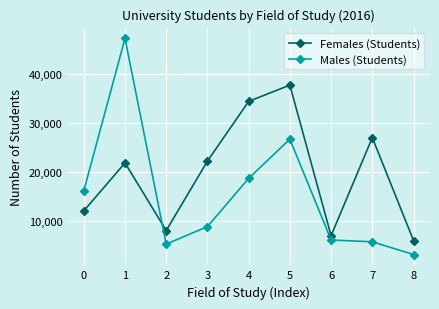

What value does the Males (Students) series have at 8, to the nearest 100?

3200